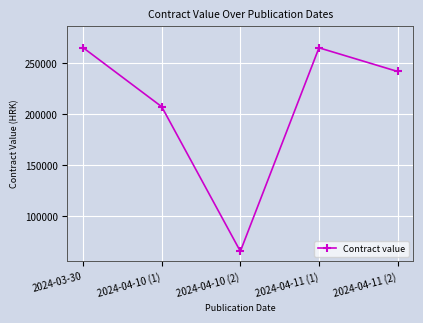

What is the average value?

209169